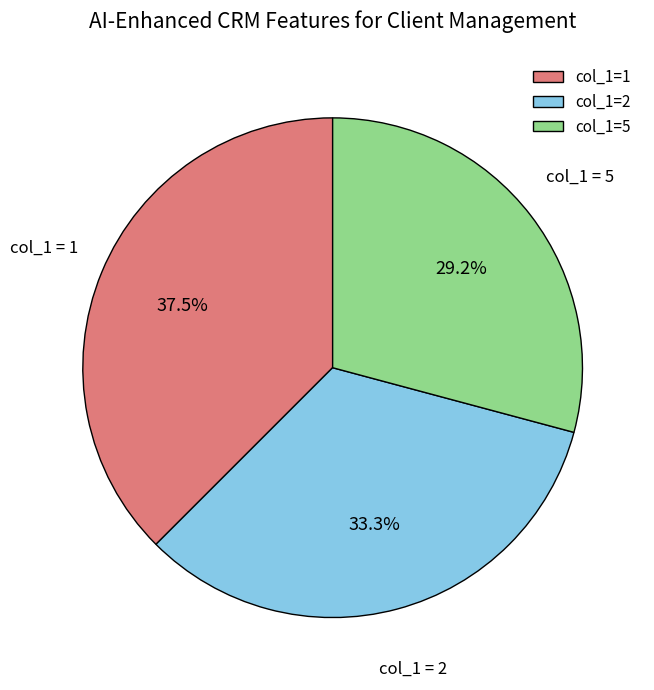

Rank the categories by value from lowest to highest.

col_1=5, col_1=2, col_1=1